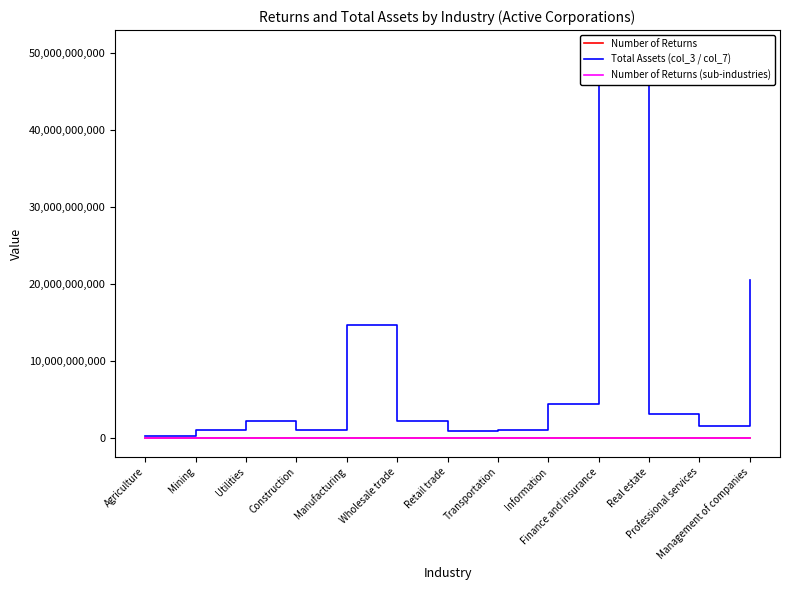

Reading left to right, transcribe all the data shown in this chart.

Number of Returns: Agriculture=142635	Mining=33647	Utilities=5833	Construction=767030	Manufacturing=232471	Wholesale trade=357526	Retail trade=1060617	Transportation=283109	Information=144223	Finance and insurance=267612	Real estate=735154	Professional services=990892	Management of companies=79817
Total Assets (col_3 / col_7): Agriculture=189986335	Mining=1013393287	Utilities=2147096140	Construction=963956212	Manufacturing=14596205440	Wholesale trade=2153311234	Retail trade=823456789	Transportation=1029694757	Information=4399174123	Finance and insurance=50442807387	Real estate=3088685014	Professional services=1507623946	Management of companies=20470058883
Number of Returns (sub-industries): Agriculture=101683	Mining=13800	Utilities=733	Construction=242943	Manufacturing=16821	Wholesale trade=180000	Retail trade=520000	Transportation=9498	Information=41389	Finance and insurance=2983	Real estate=694960	Professional services=136774	Management of companies=50000